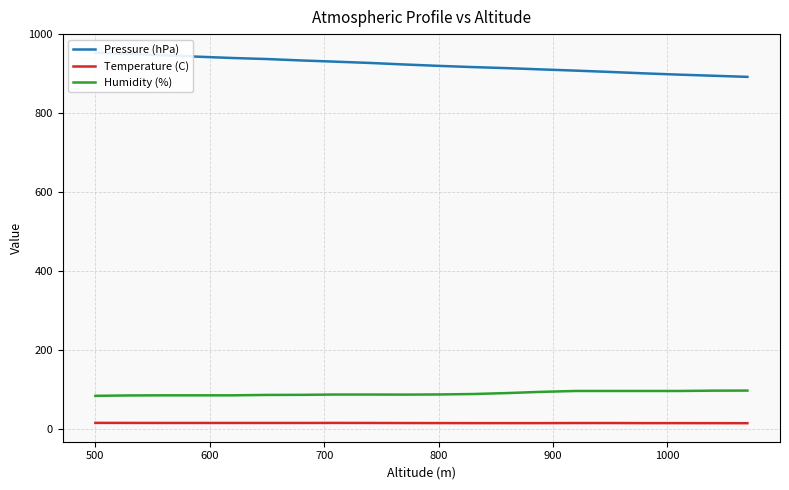

True or false: Temperature (C) and Humidity (%) cross at least once.

False